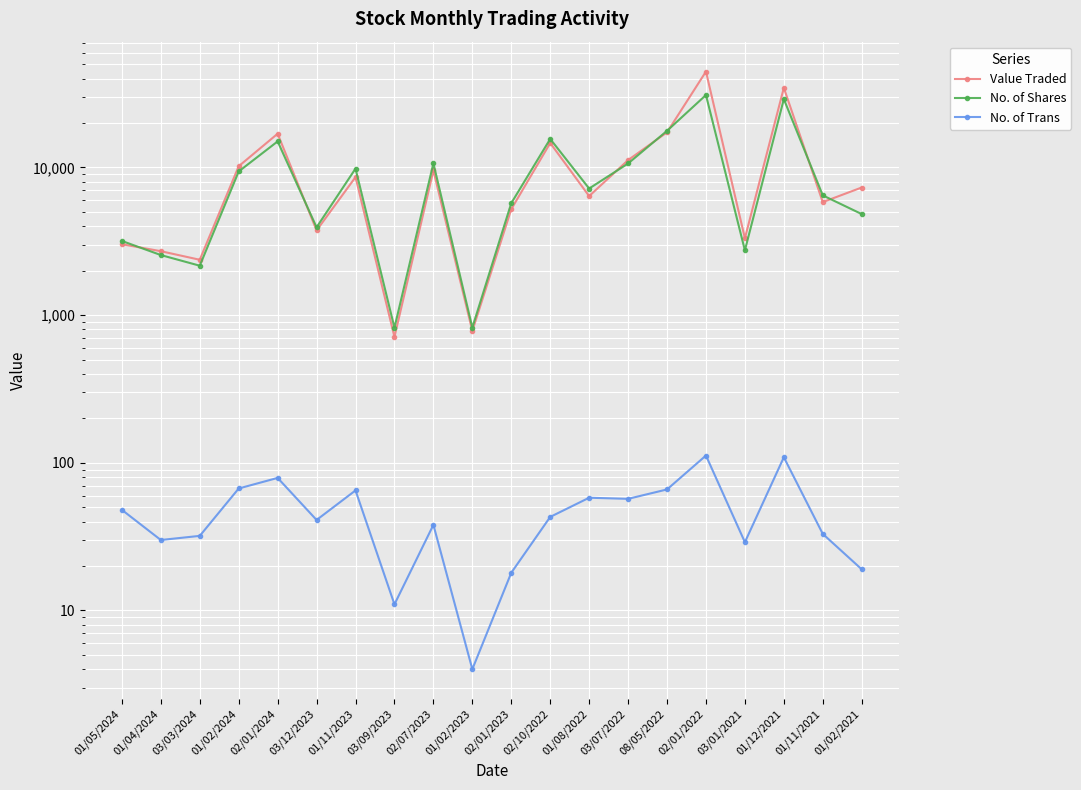

How many lines are shown in the chart?

3